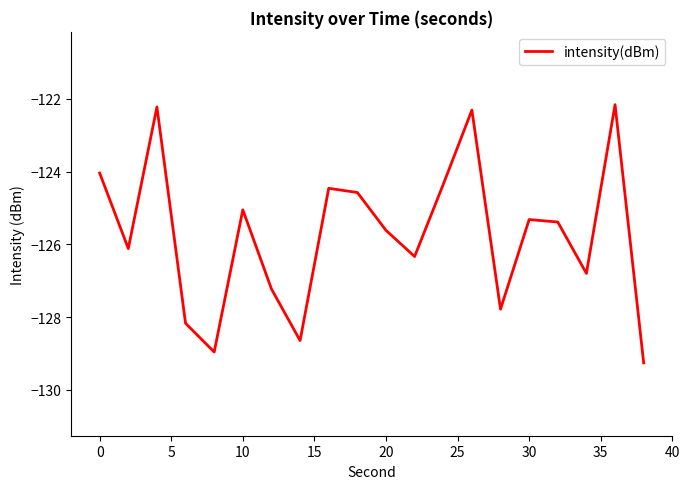

What is the difference between the maximum and minimum values?

7.1